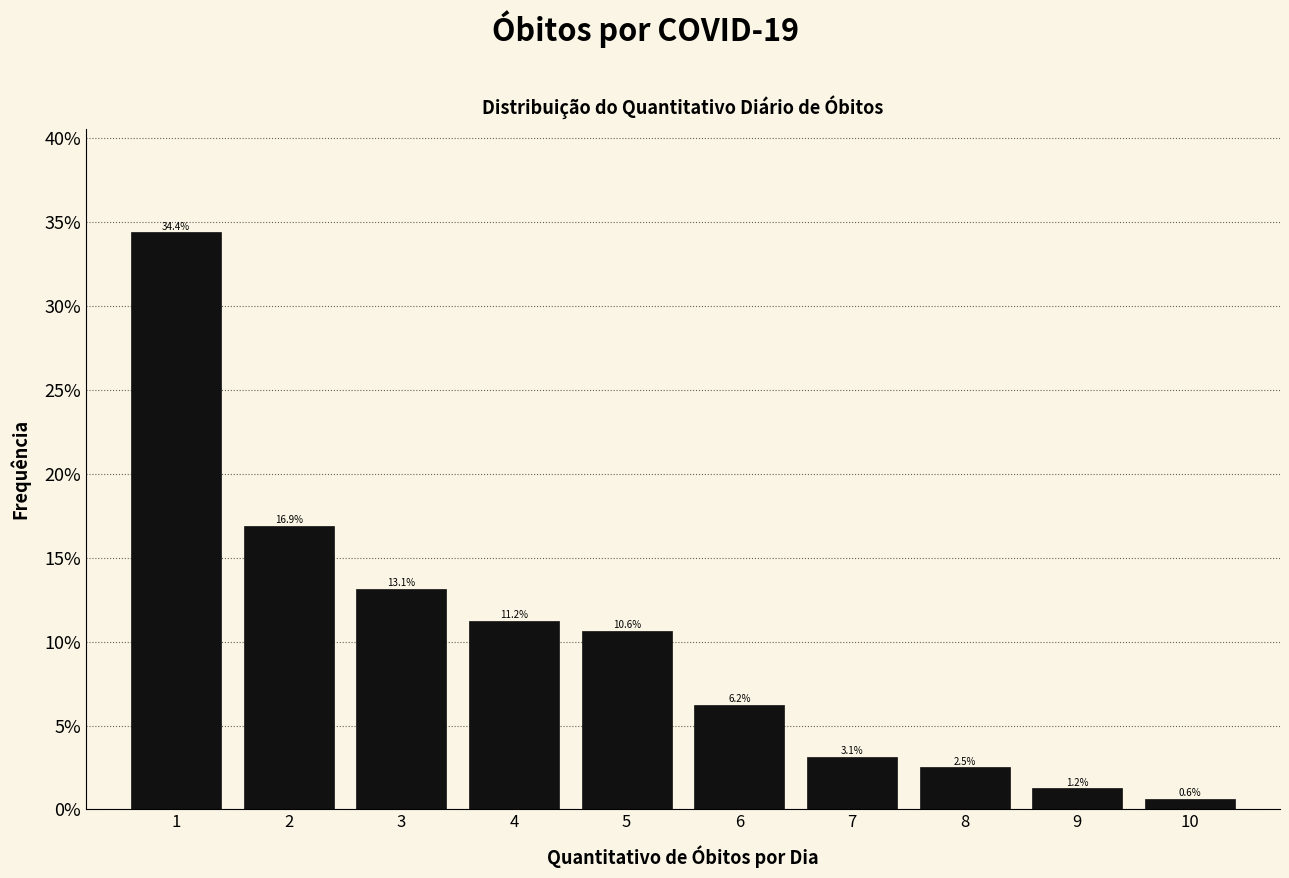

Reading left to right, list every bar in this chart as the range it spans on the x-axis followed by its height.

0.5 to 1.5: 34.4
1.5 to 2.5: 16.9
2.5 to 3.5: 13.1
3.5 to 4.5: 11.2
4.5 to 5.5: 10.6
5.5 to 6.5: 6.2
6.5 to 7.5: 3.1
7.5 to 8.5: 2.5
8.5 to 9.5: 1.2
9.5 to 10.5: 0.6